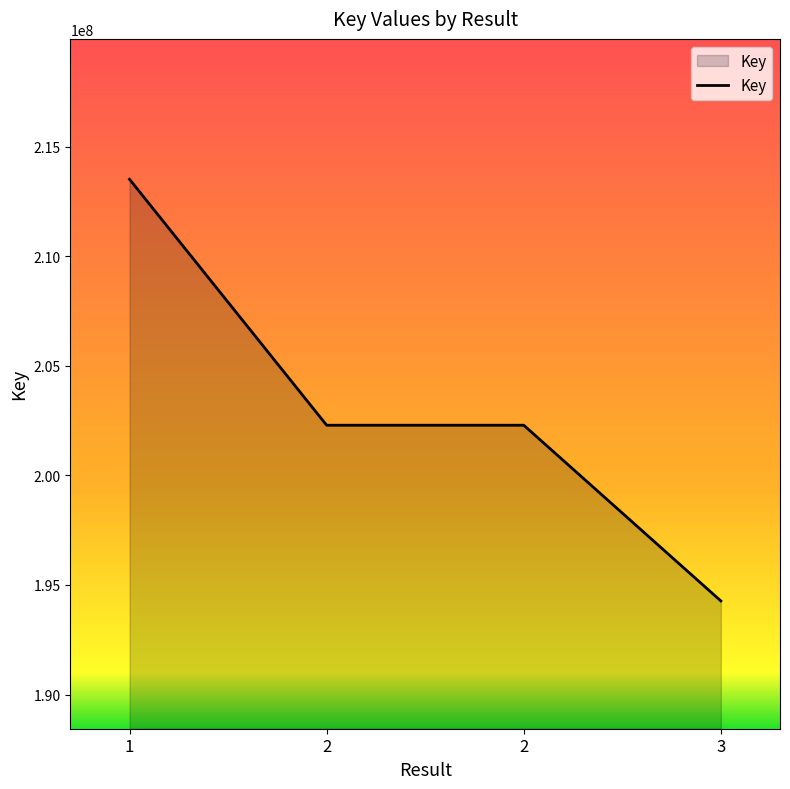

How many lines are shown in the chart?

1